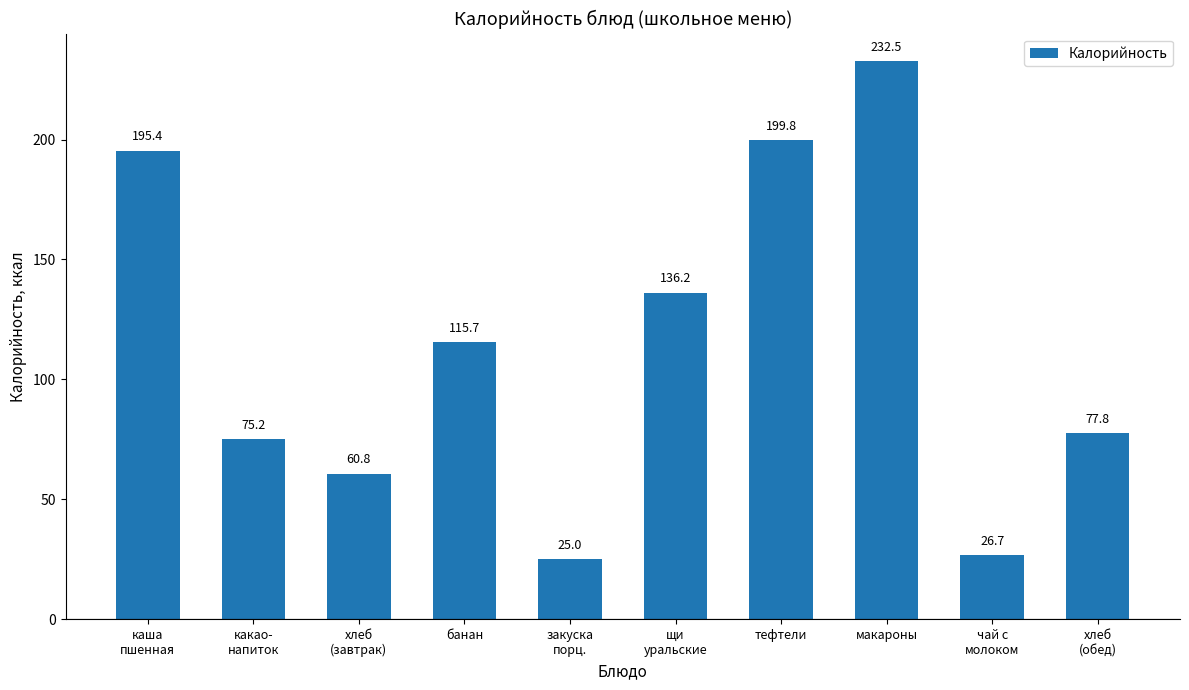

Approximately how many times larger is the value at банан compared to хлеб
(обед)?

1.5